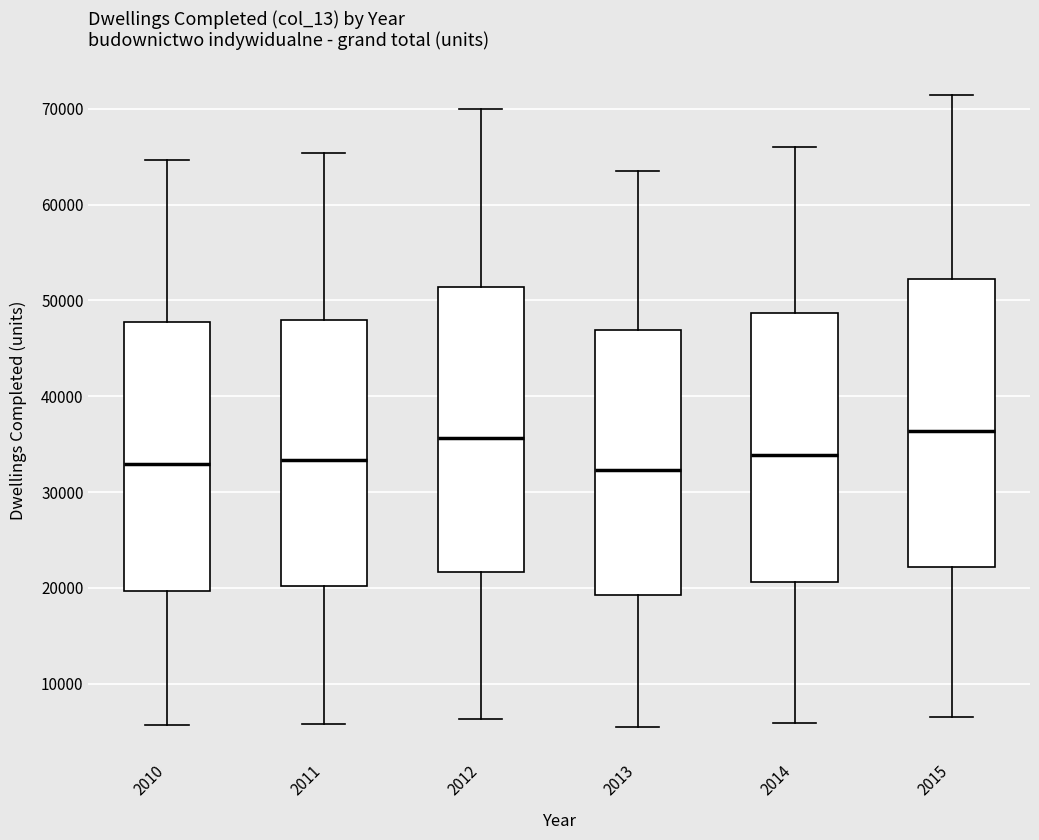

Where does the upper whisker of the box at x = 2012 end on the y-axis? The values are not printed on the chart, so give them approximately, as read against the axis.

70000